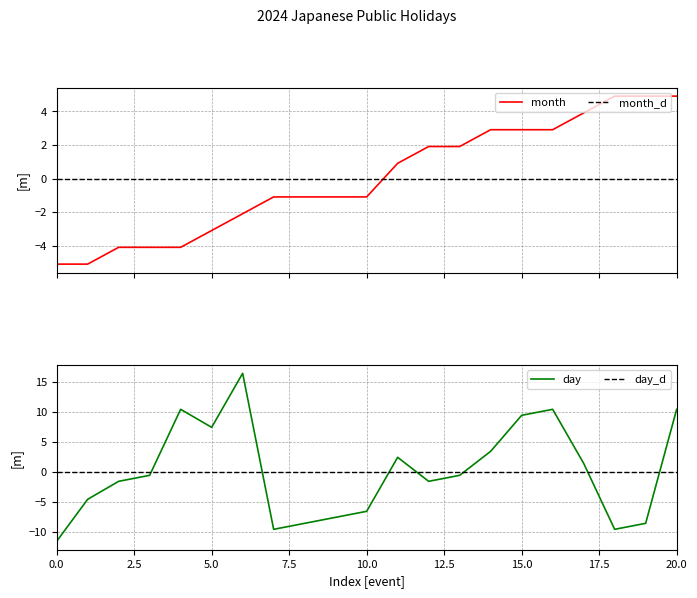

What is the maximum value for month?

4.9